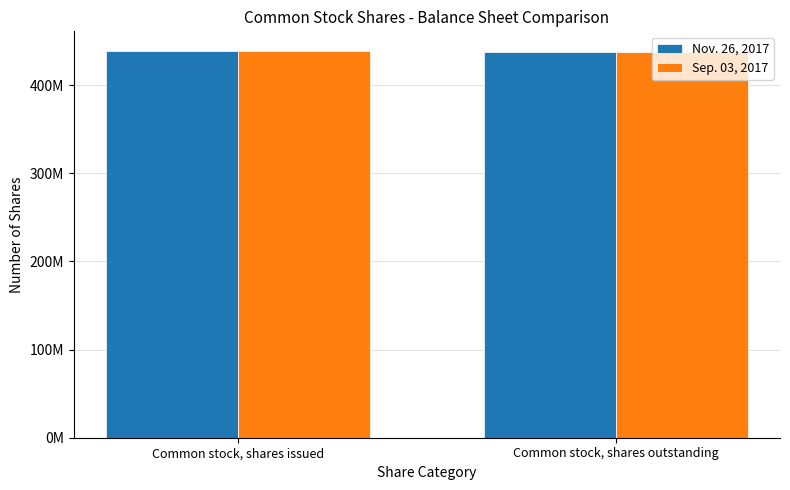

Are the bars horizontal?

No